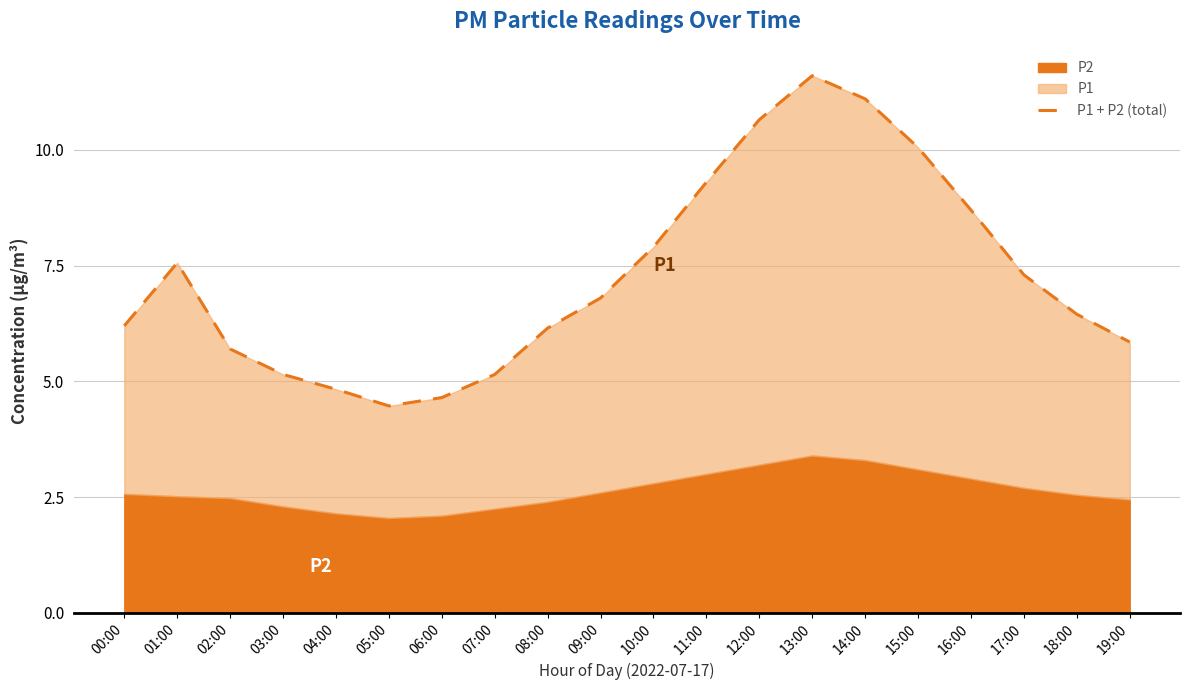

How many lines are shown in the chart?

1